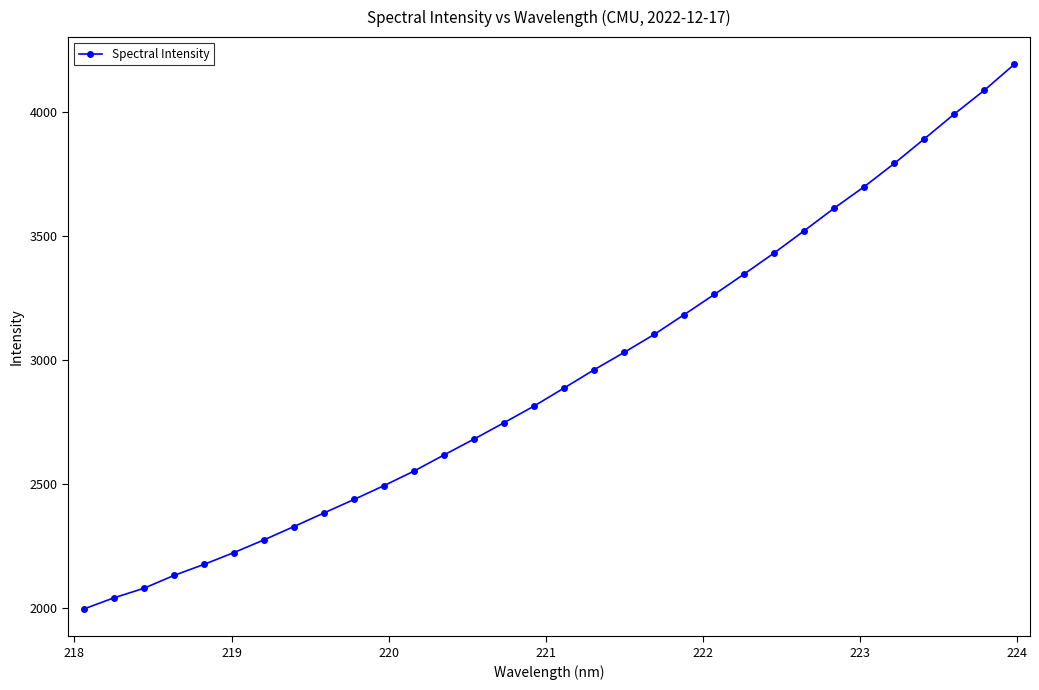

True or false: the data has more than 2 interior local peaks.

False